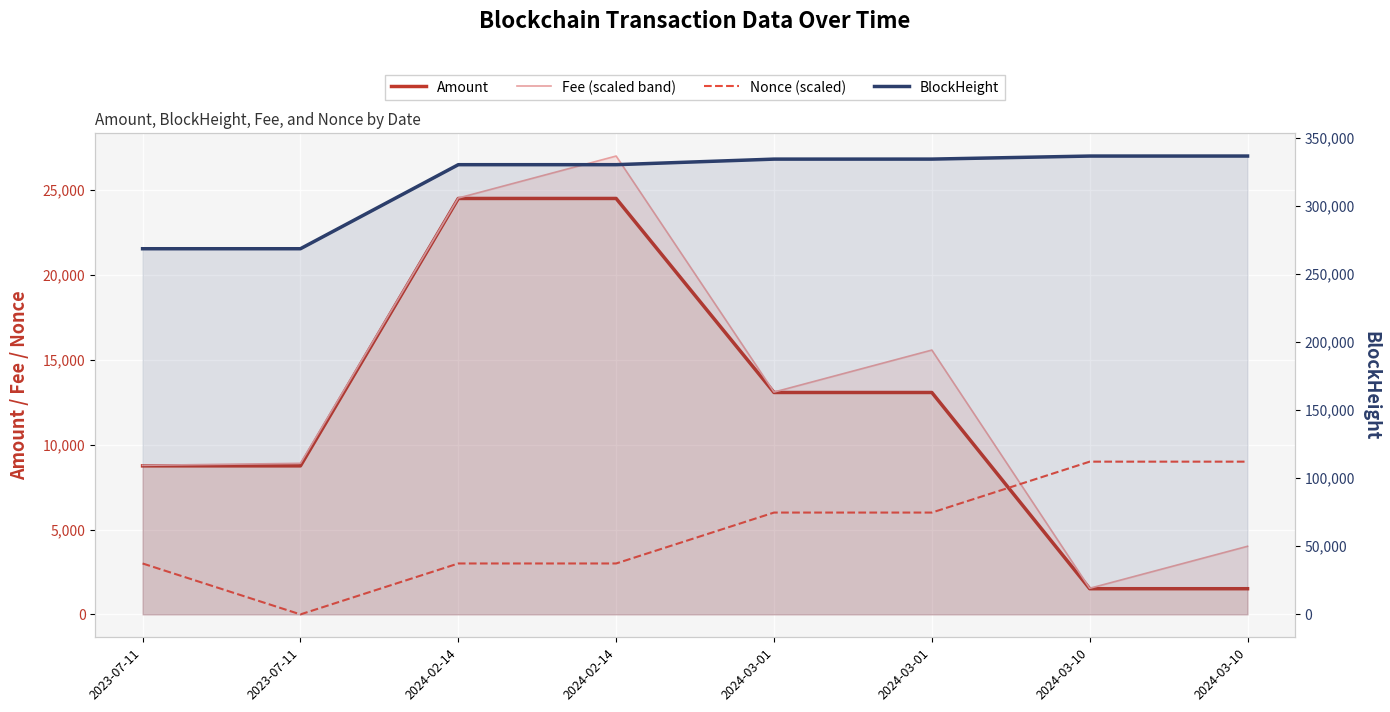

What is the label of the 6th point from the left?

2024-03-01